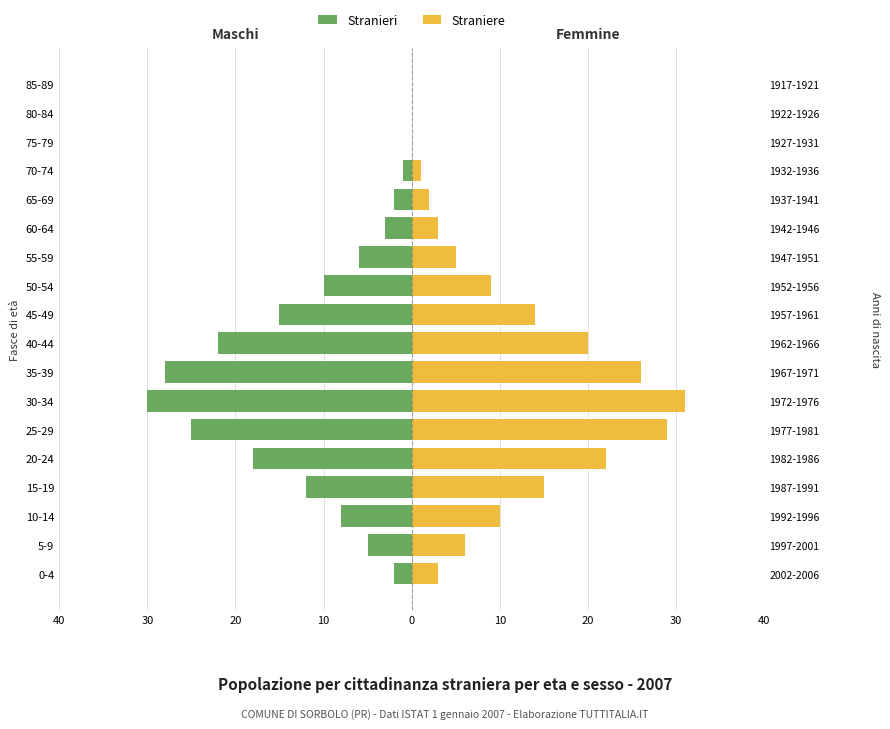

What is the smallest value displayed?

-30